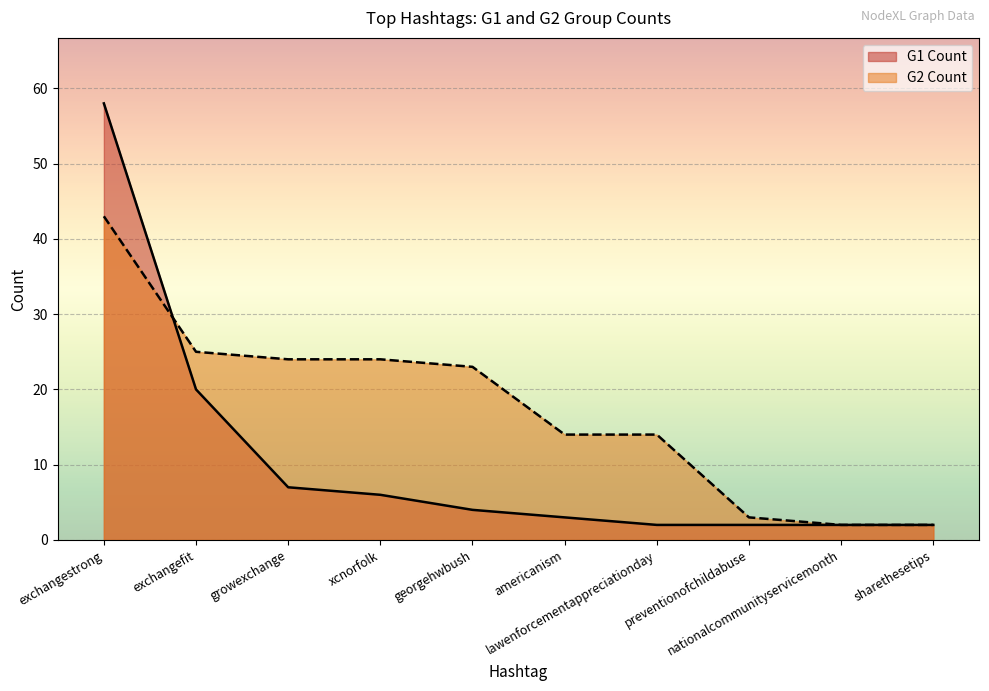

After their last crossing, which series has the higher values: G1 Count or G2 Count?

G2 Count